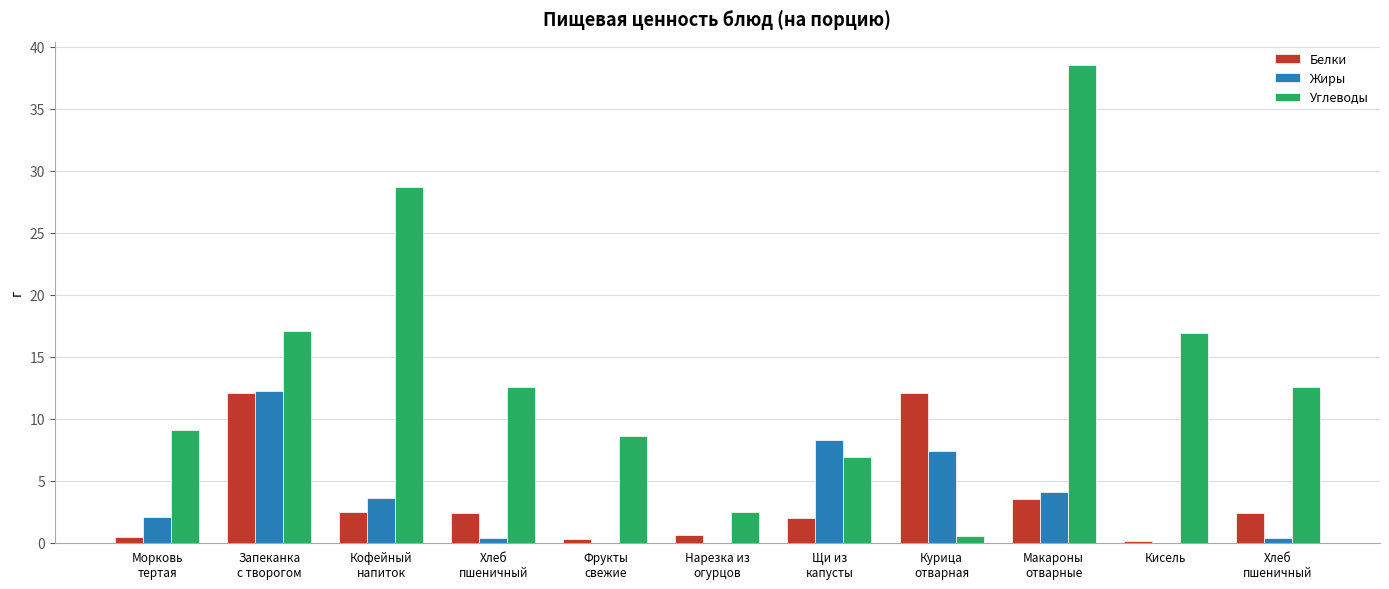

What are all the series names shown in the legend?

Белки, Жиры, Углеводы